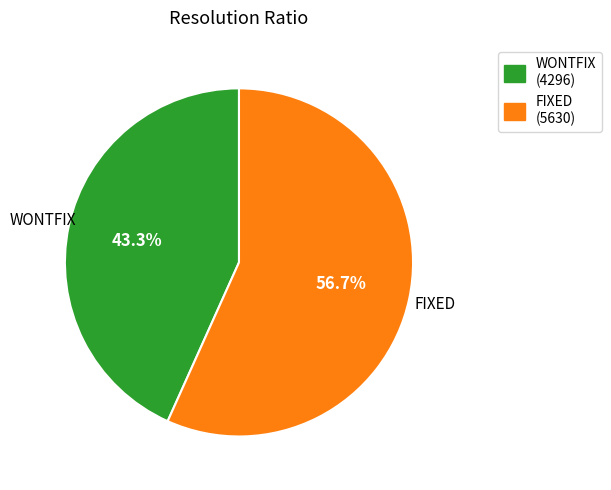

How many slices are in this pie chart?

2